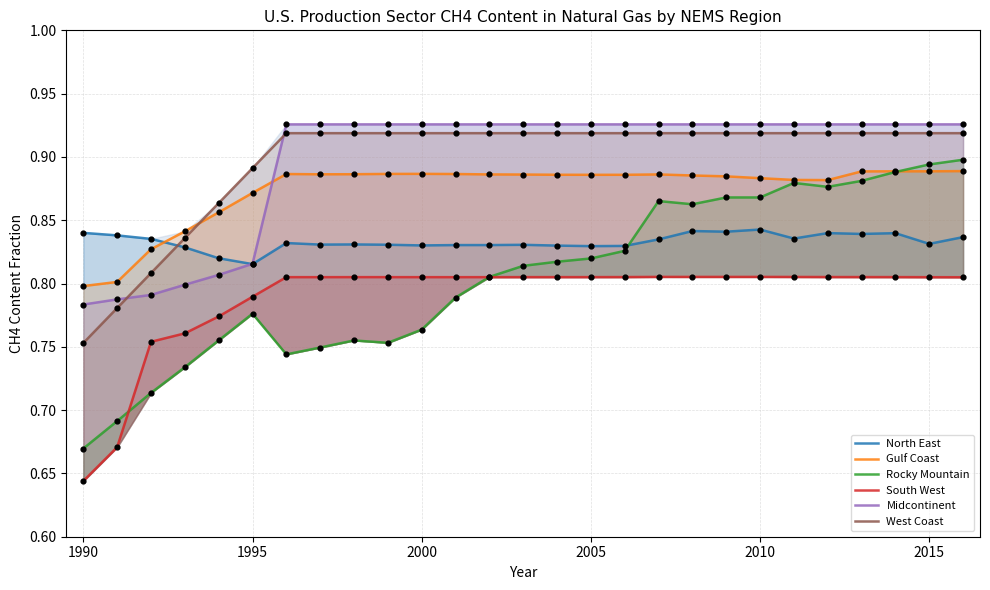

Which series contains the highest Y value?

Midcontinent